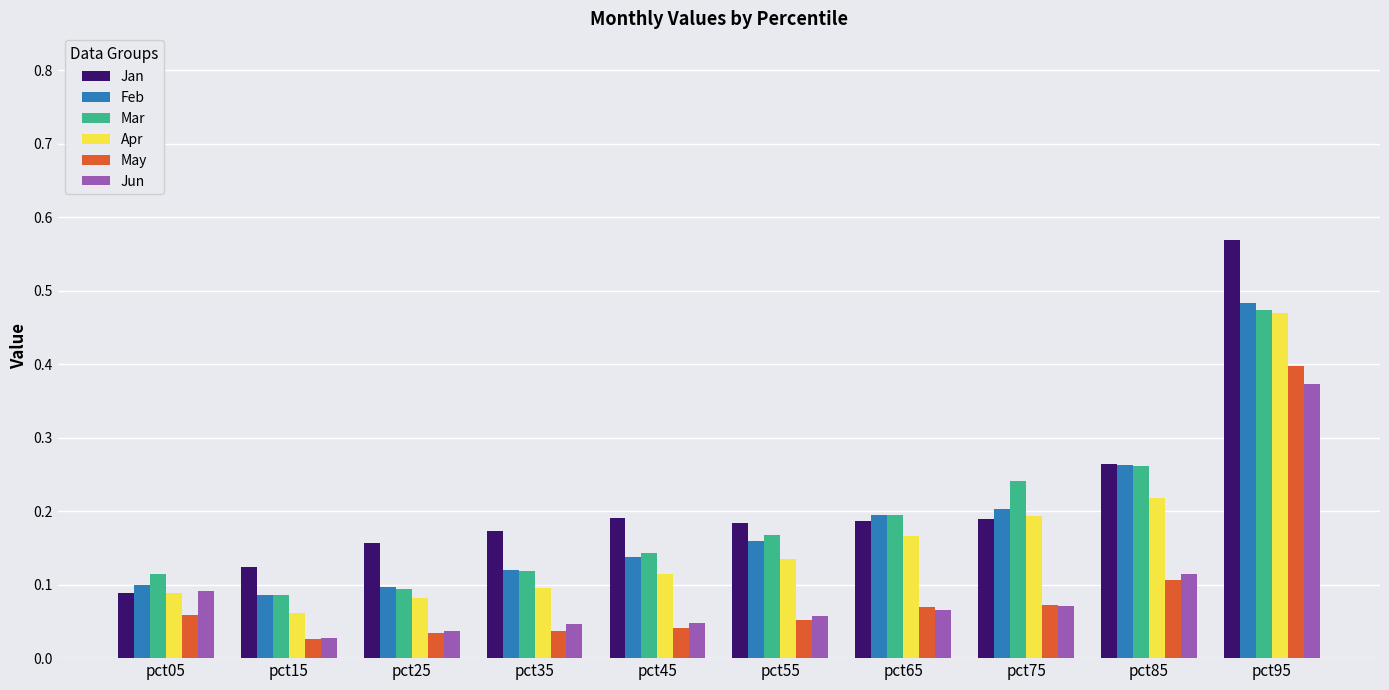

At which category does the chart reach its peak across all series?

pct95